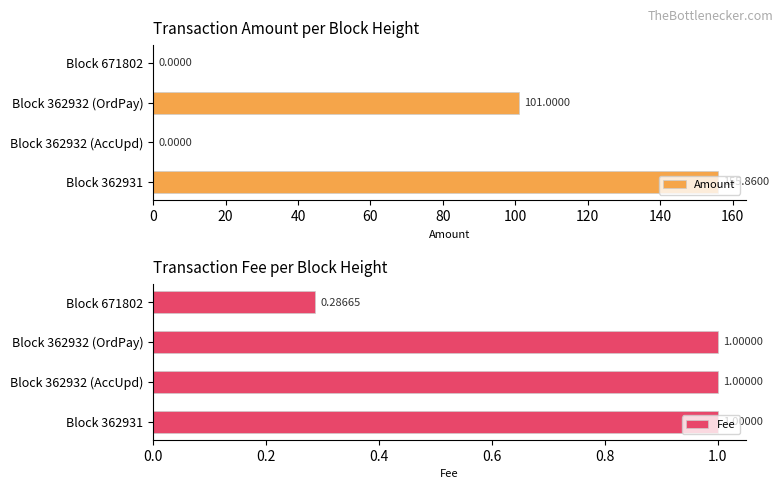

Does the chart contain any negative values?

No